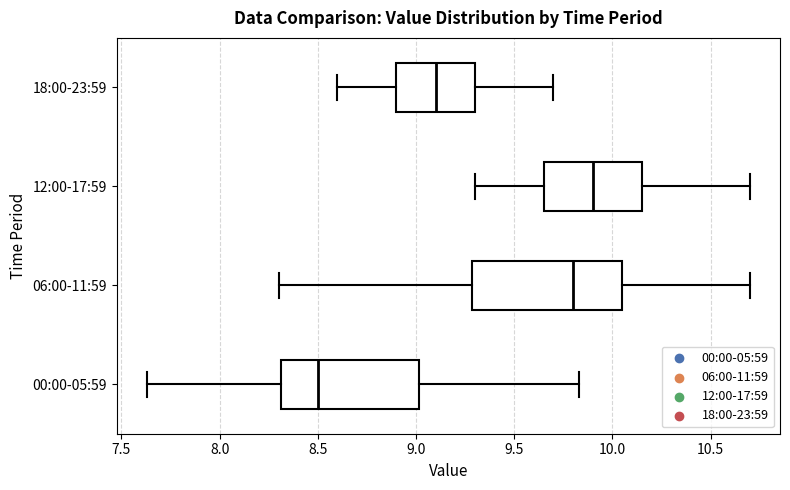

Which box has the furthest to the left median line?

00:00-05:59